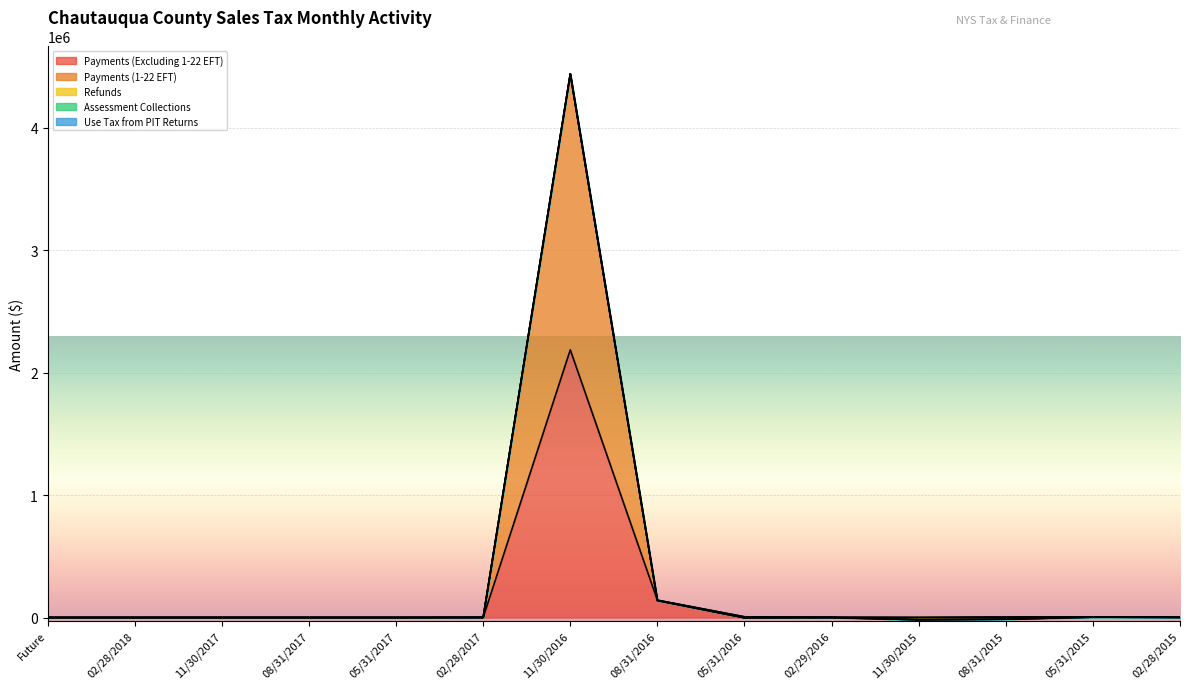

Reading right to left, extract all data points from this chart.

Payments (Excluding 1-22 EFT): 02/28/2015=2510.6	05/31/2015=4098.3	08/31/2015=4106.5	11/30/2015=601.7	02/29/2016=2228.8	05/31/2016=5702.3	08/31/2016=141047.1	11/30/2016=2185480.7	02/28/2017=717.4	05/31/2017=0.0	08/31/2017=0.0	11/30/2017=0.4	02/28/2018=0.0	Future=0.0
Payments (1-22 EFT): 02/28/2015=0.0	05/31/2015=0.0	08/31/2015=0.0	11/30/2015=0.0	02/29/2016=0.0	05/31/2016=0.0	08/31/2016=685.7	11/30/2016=2252759.0	02/28/2017=0.0	05/31/2017=0.0	08/31/2017=0.0	11/30/2017=0.0	02/28/2018=0.0	Future=0.0
Refunds: 02/28/2015=-1257.8	05/31/2015=-826.3	08/31/2015=-17639.4	11/30/2015=-18478.1	02/29/2016=-3329.8	05/31/2016=-7789.5	08/31/2016=-2832.4	11/30/2016=-192.3	02/28/2017=-7.8	05/31/2017=0.0	08/31/2017=0.0	11/30/2017=0.0	02/28/2018=0.0	Future=0.0
Assessment Collections: 02/28/2015=0.0	05/31/2015=0.0	08/31/2015=0.0	11/30/2015=0.0	02/29/2016=148.3	05/31/2016=0.0	08/31/2016=0.0	11/30/2016=46.6	02/28/2017=0.0	05/31/2017=0.0	08/31/2017=0.0	11/30/2017=0.0	02/28/2018=0.0	Future=0.0
Use Tax from PIT Returns: 02/28/2015=52.3	05/31/2015=0.0	08/31/2015=0.0	11/30/2015=0.0	02/29/2016=1863.5	05/31/2016=0.0	08/31/2016=0.0	11/30/2016=0.0	02/28/2017=0.0	05/31/2017=0.0	08/31/2017=0.0	11/30/2017=0.0	02/28/2018=0.0	Future=0.0